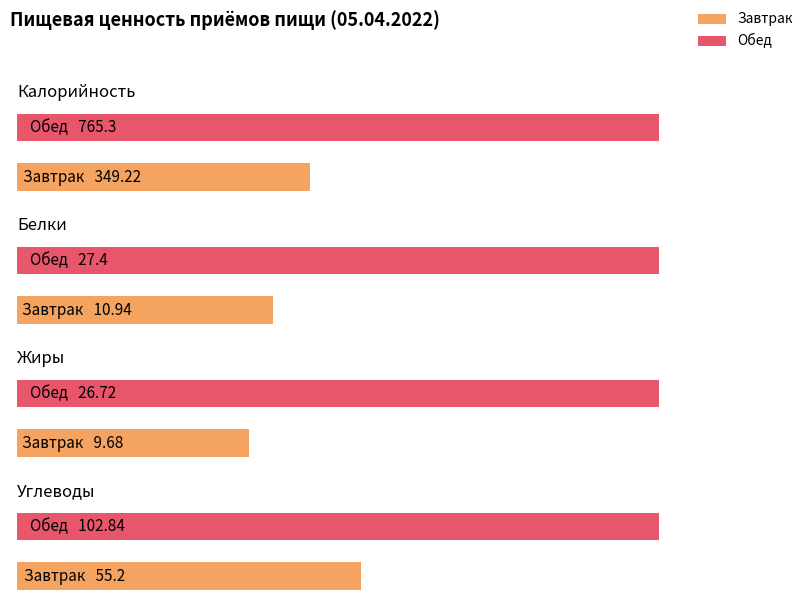

Read the Калорийность value at Обед.

765.3